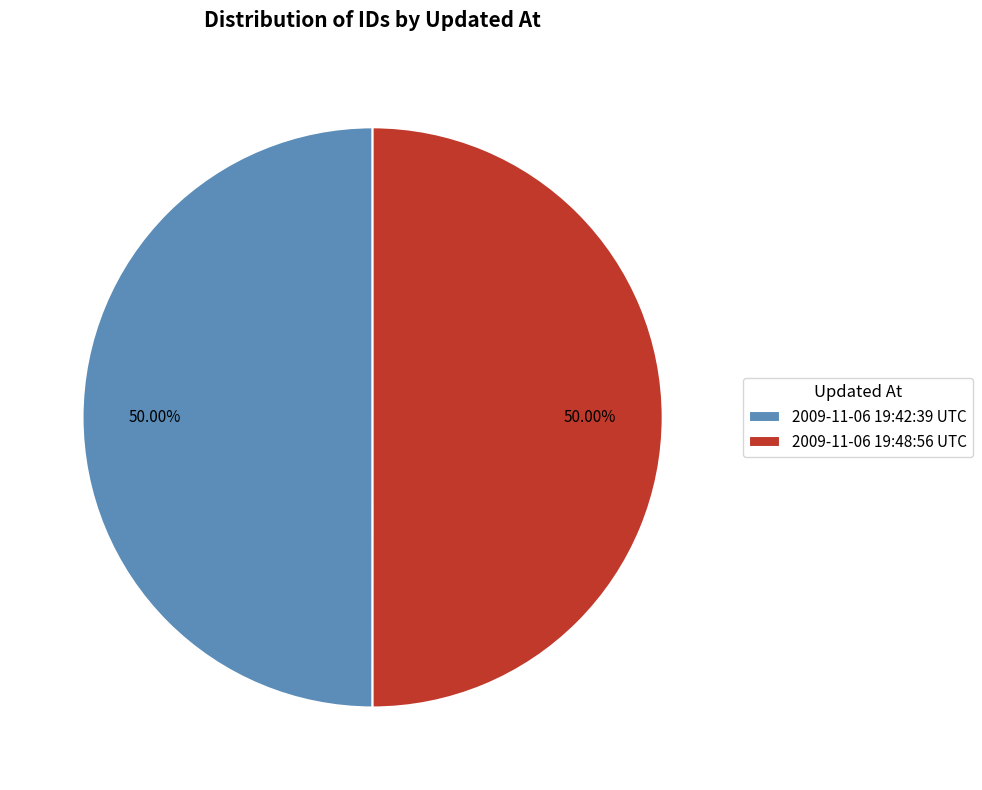

How many slices are in this pie chart?

2